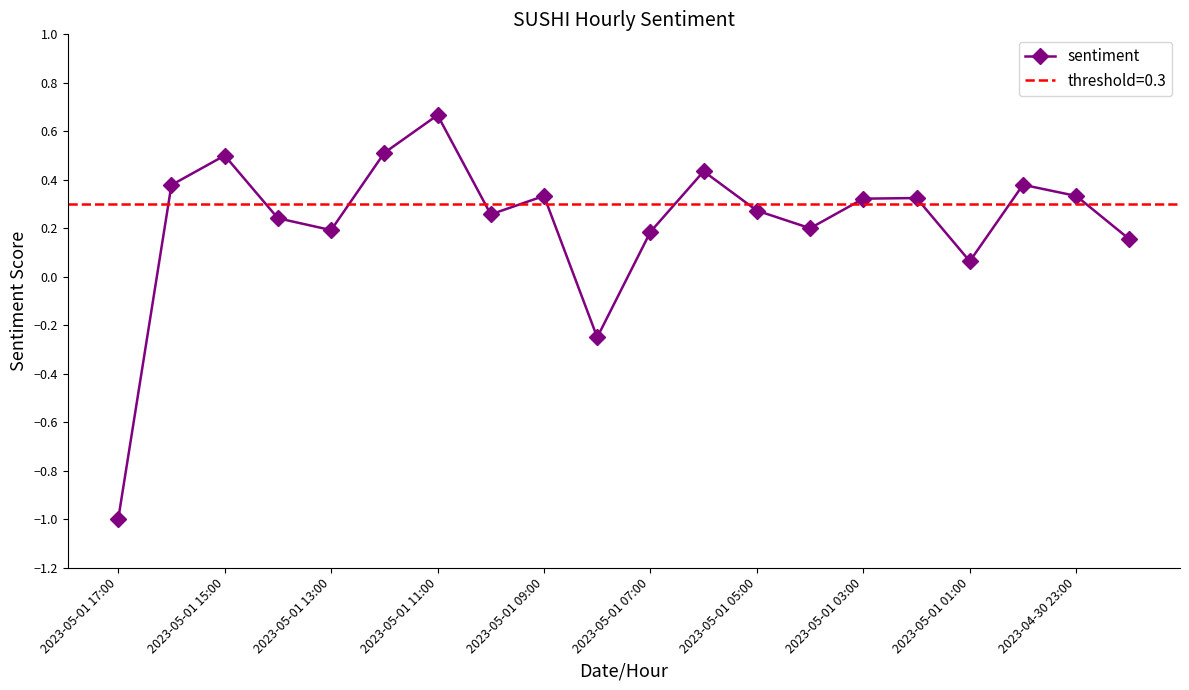

How many points are higher than both their immediate neighbors (excluding endpoints)?

6